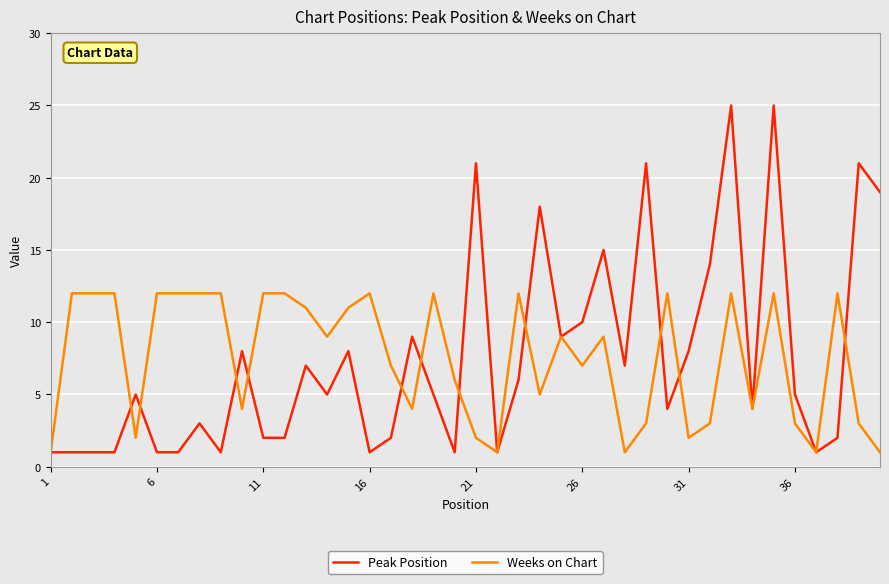

True or false: Weeks on Chart has more than 1 interior local peaks.

True